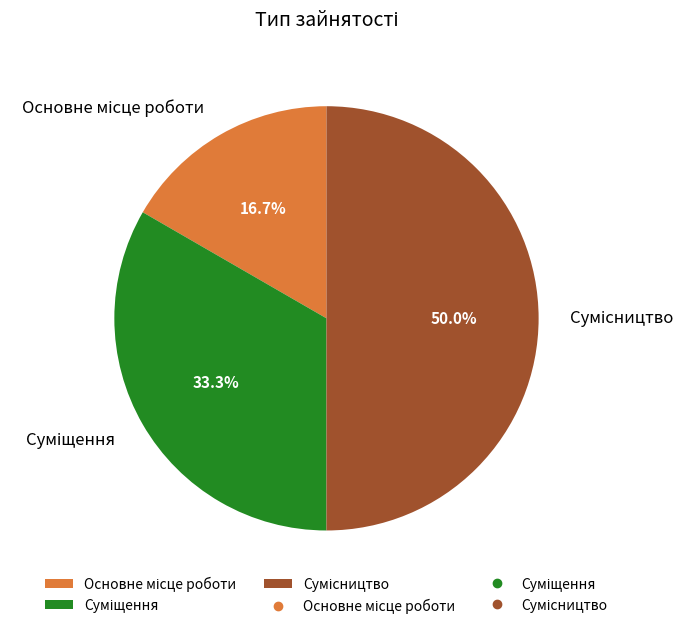

Which category has the biggest portion of the pie?

Сумісництво